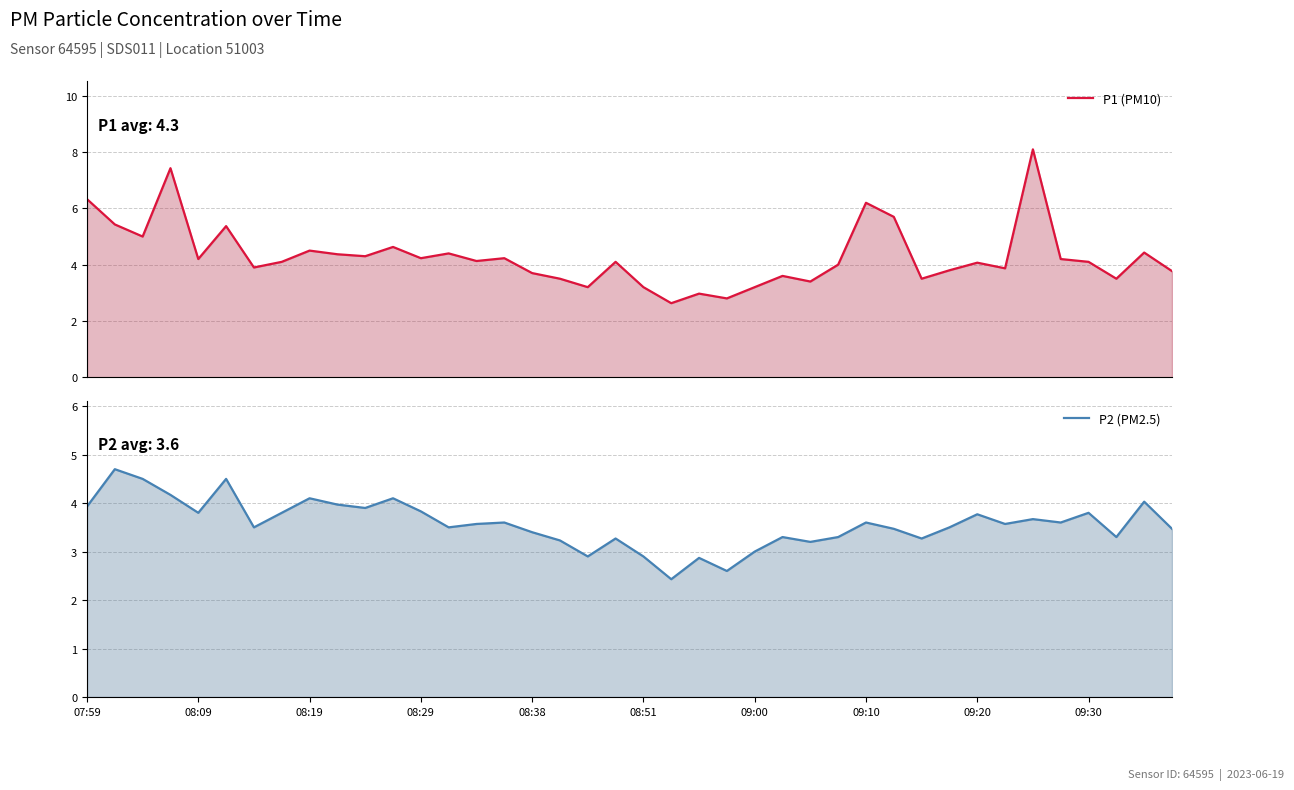

At which category is the sum across all series the highest?

34